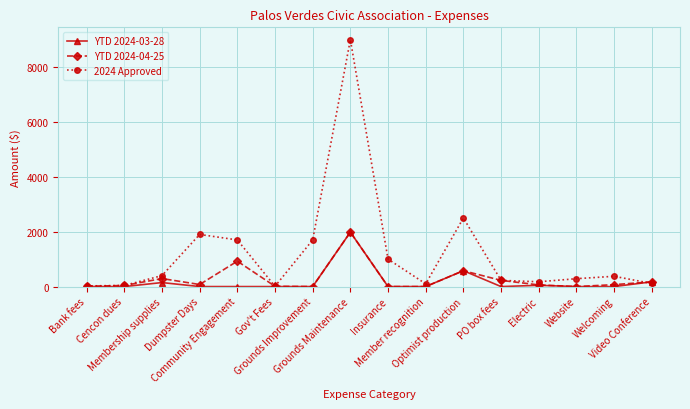

True or false: 2024 Approved has a value of 24.0 at Bank fees.

True